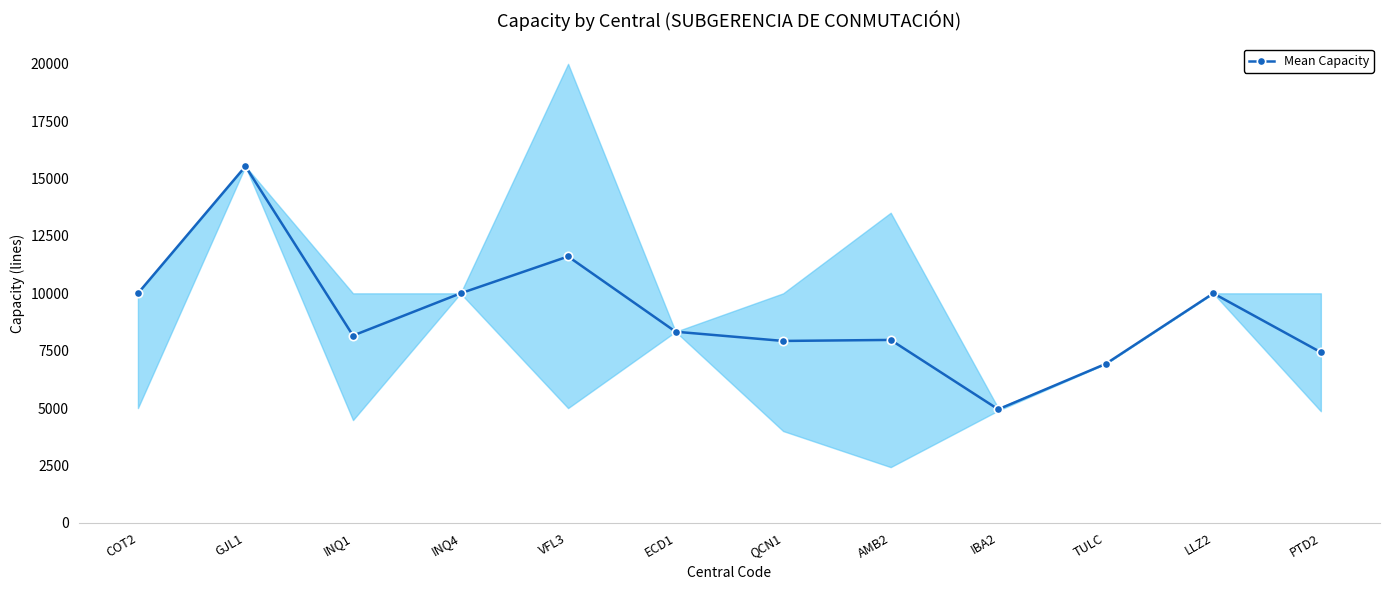

At which category does the chart reach its minimum across all series?

IBA2